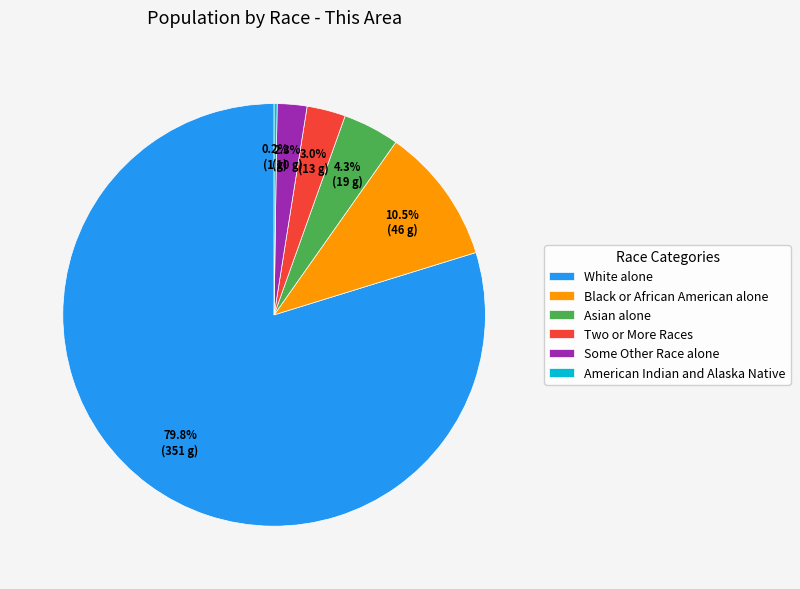

Is it true that Asian alone is 17% of the pie?

False